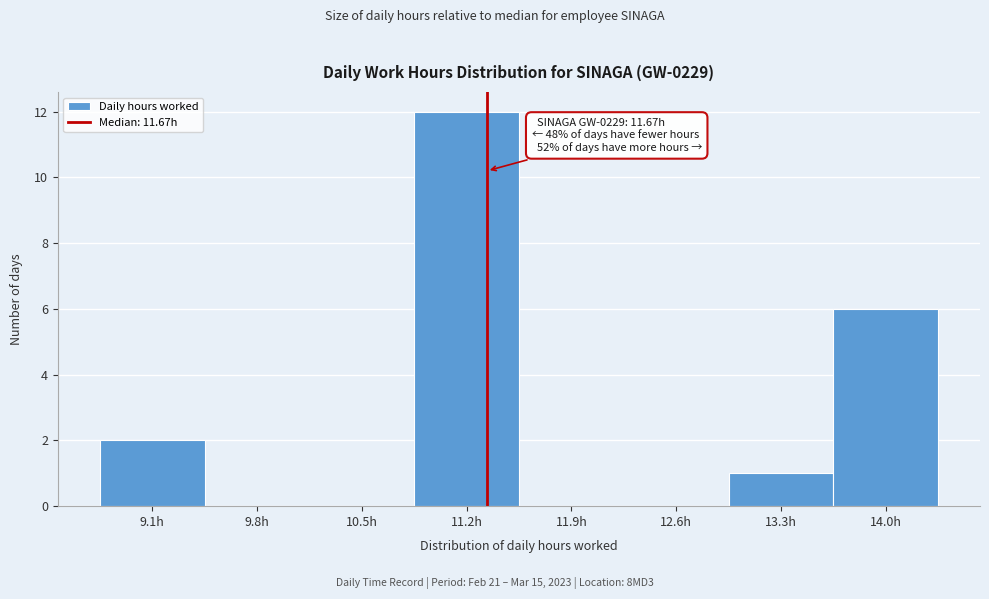

Reading left to right, list all the values displayed in this chart.

9.1h=2	9.8h=0	10.5h=0	11.2h=12	11.9h=0	12.6h=0	13.3h=1	14.0h=6